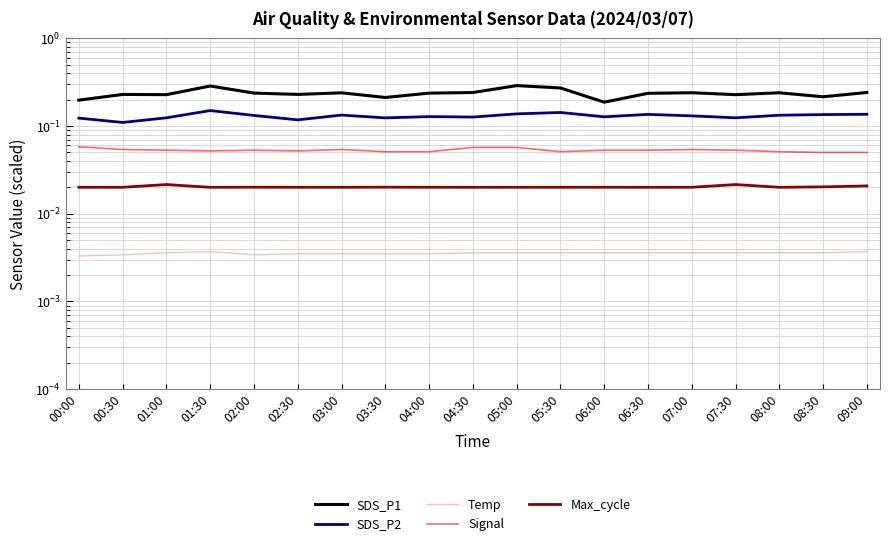

At which label is Max_cycle closest to 0?

01:30